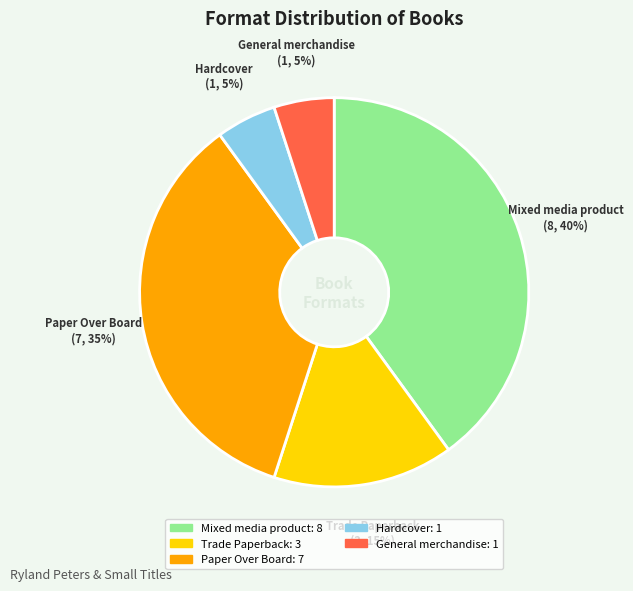

Which category has the biggest portion of the pie?

Mixed media product